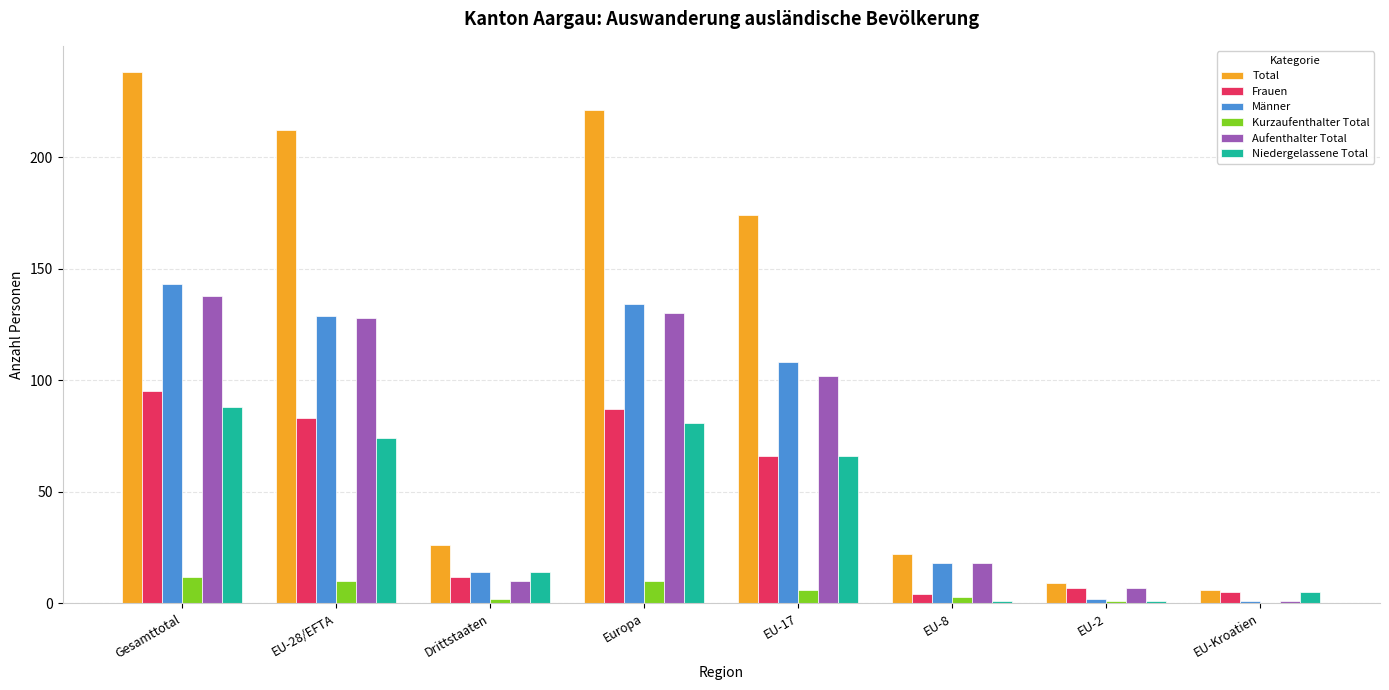

Reading left to right, transcribe all the data shown in this chart.

Total: 238	212	26	221	174	22	9	6
Frauen: 95	83	12	87	66	4	7	5
Männer: 143	129	14	134	108	18	2	1
Kurzaufenthalter Total: 12	10	2	10	6	3	1	0
Aufenthalter Total: 138	128	10	130	102	18	7	1
Niedergelassene Total: 88	74	14	81	66	1	1	5